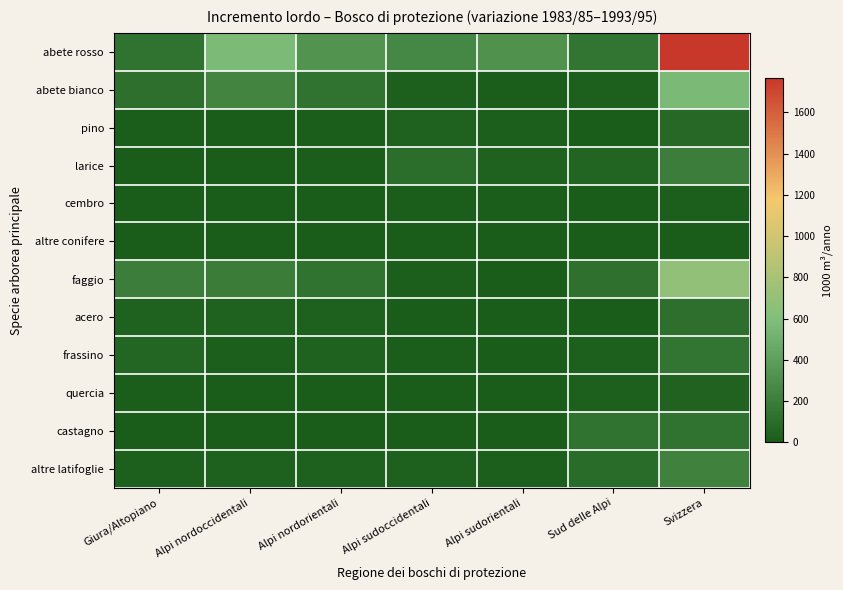

Rank the series at Alpi sudoccidentali from highest to lowest value.

abete rosso, larice, pino, altre latifoglie, abete bianco, faggio, cembro, frassino, acero, quercia, castagno, altre conifere